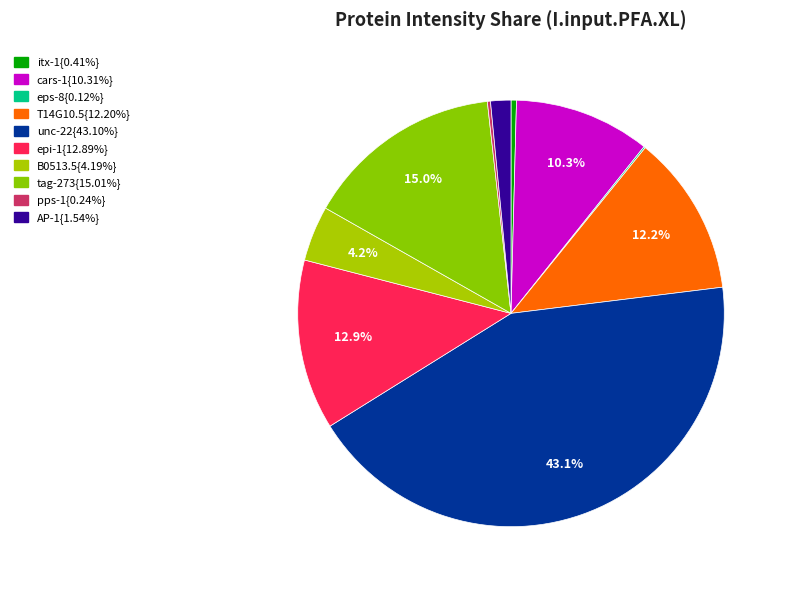

How many slices are in this pie chart?

10